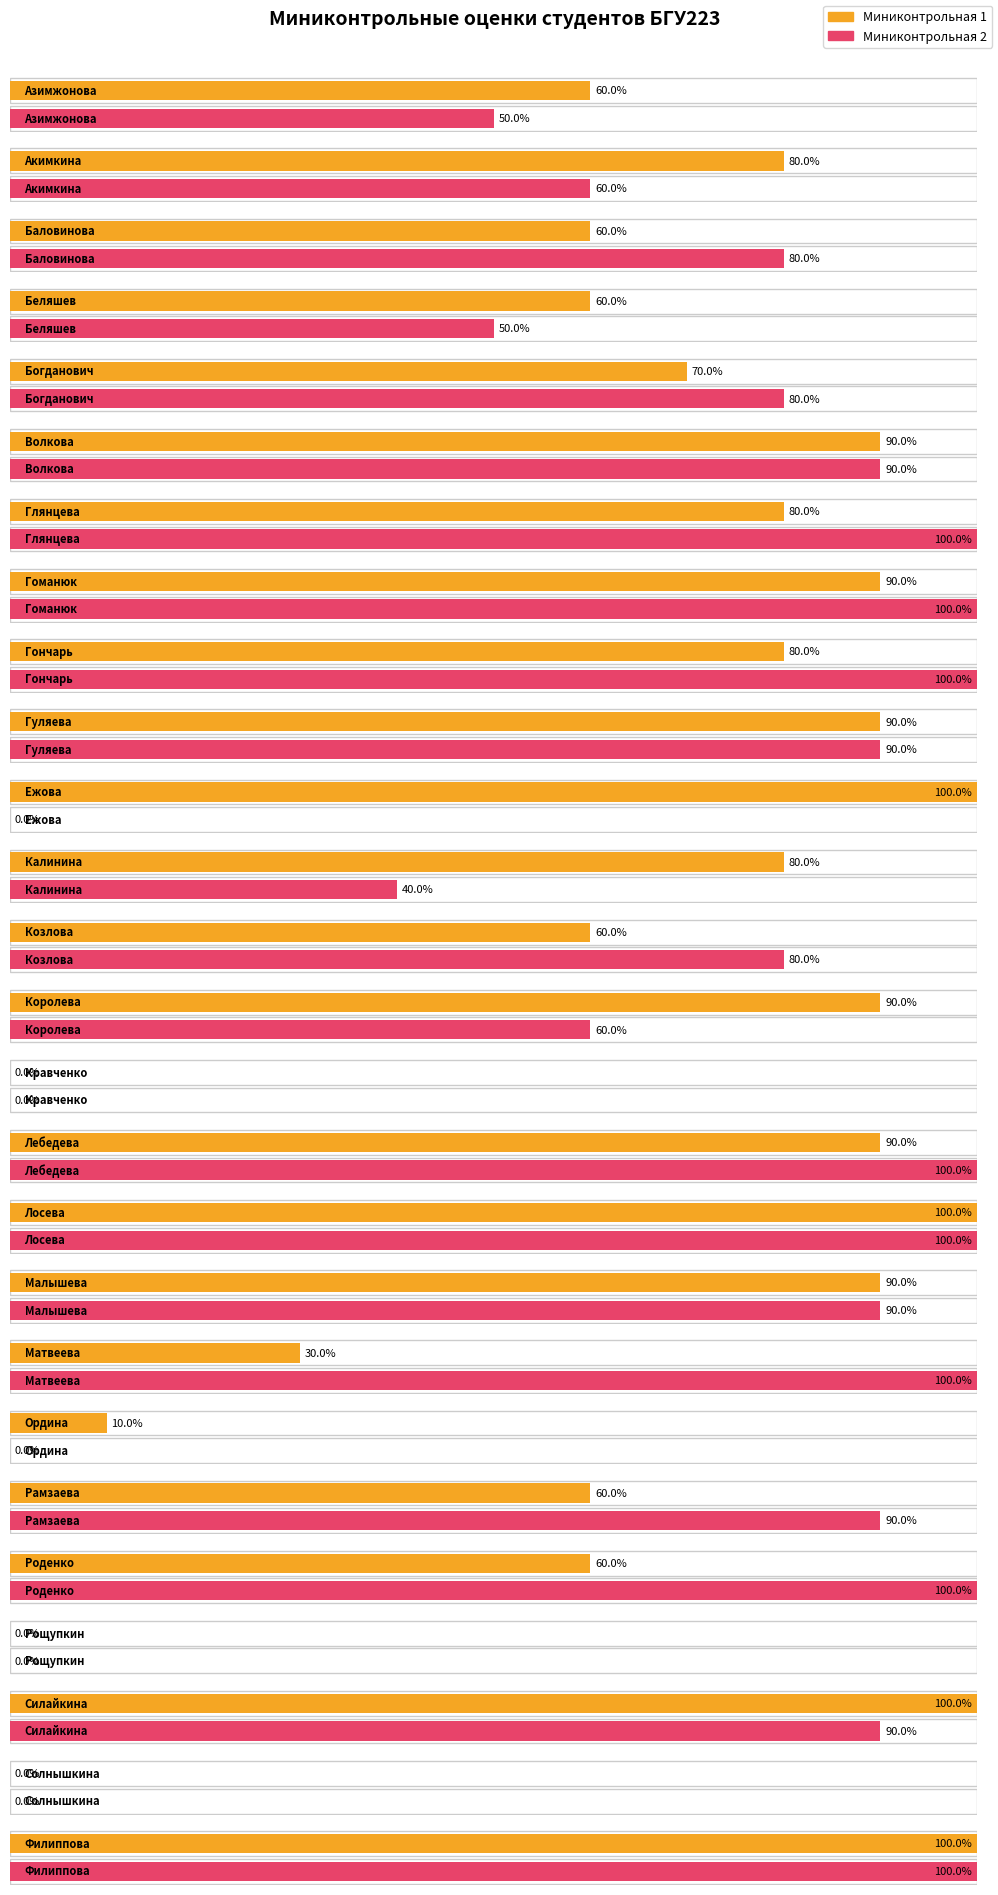

Is the value of Миниконтрольная 2 at Рощупкин greater than the value of Миниконтрольная 1 at Солнышкина?

No